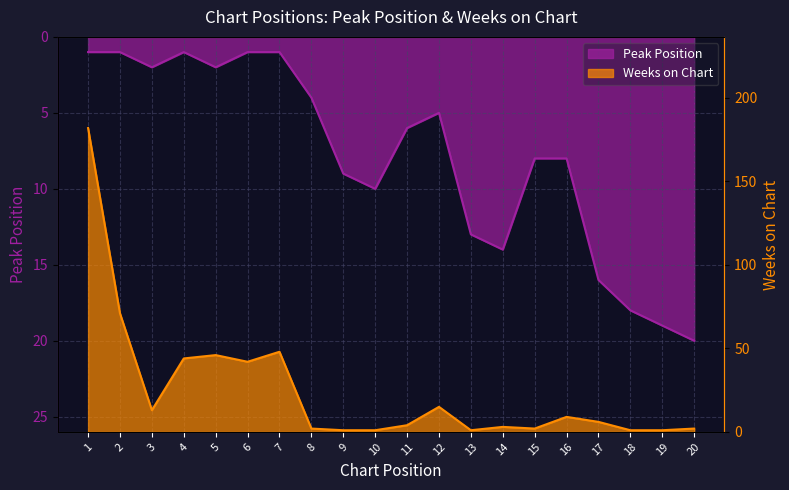

What is the difference between the Weeks on Chart values at 8 and 10?

1